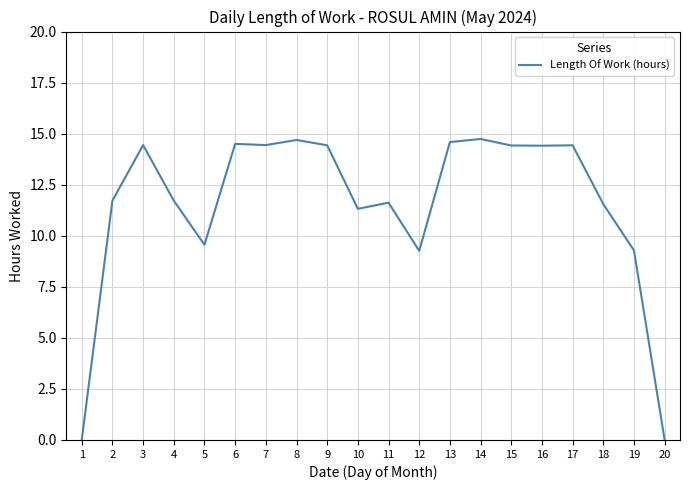

How many lines are shown in the chart?

1